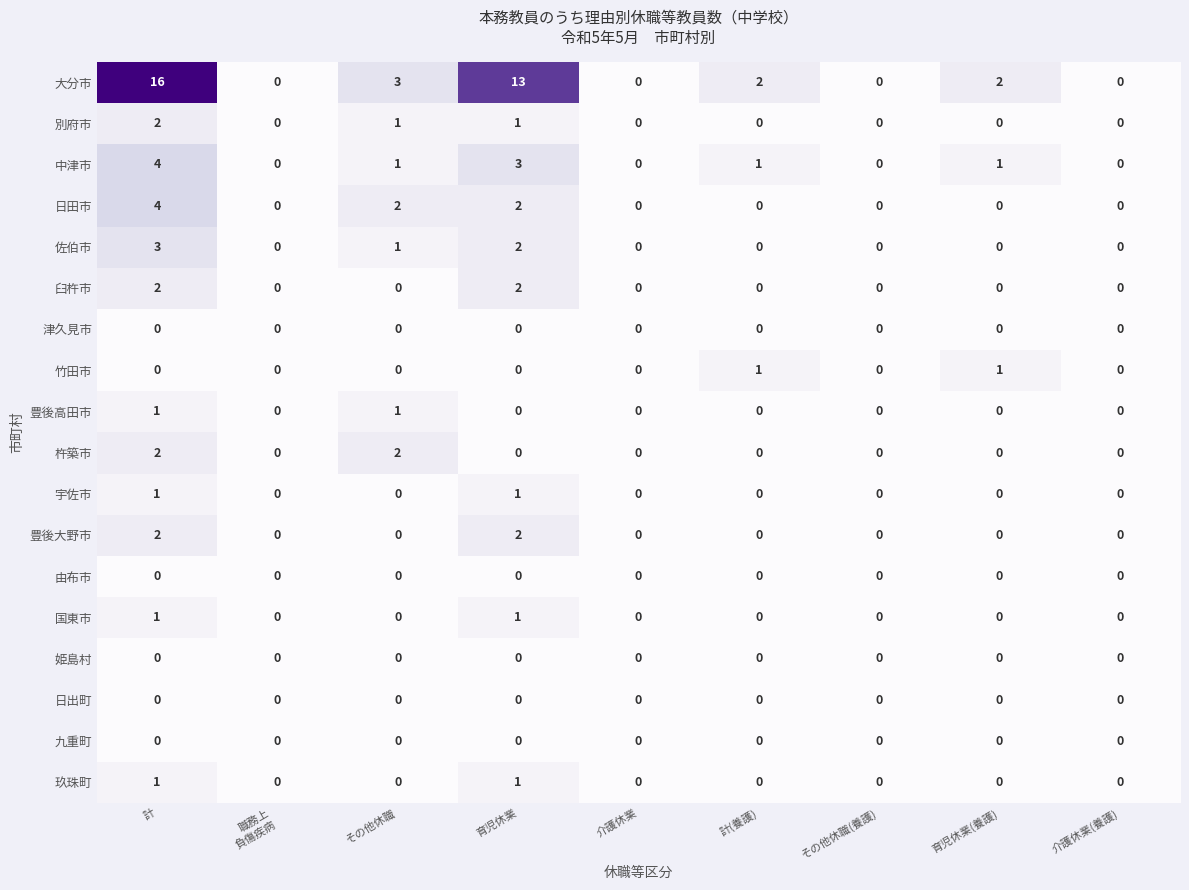

True or false: 中津市 has a value of 0 at 育児休業(養護).

False